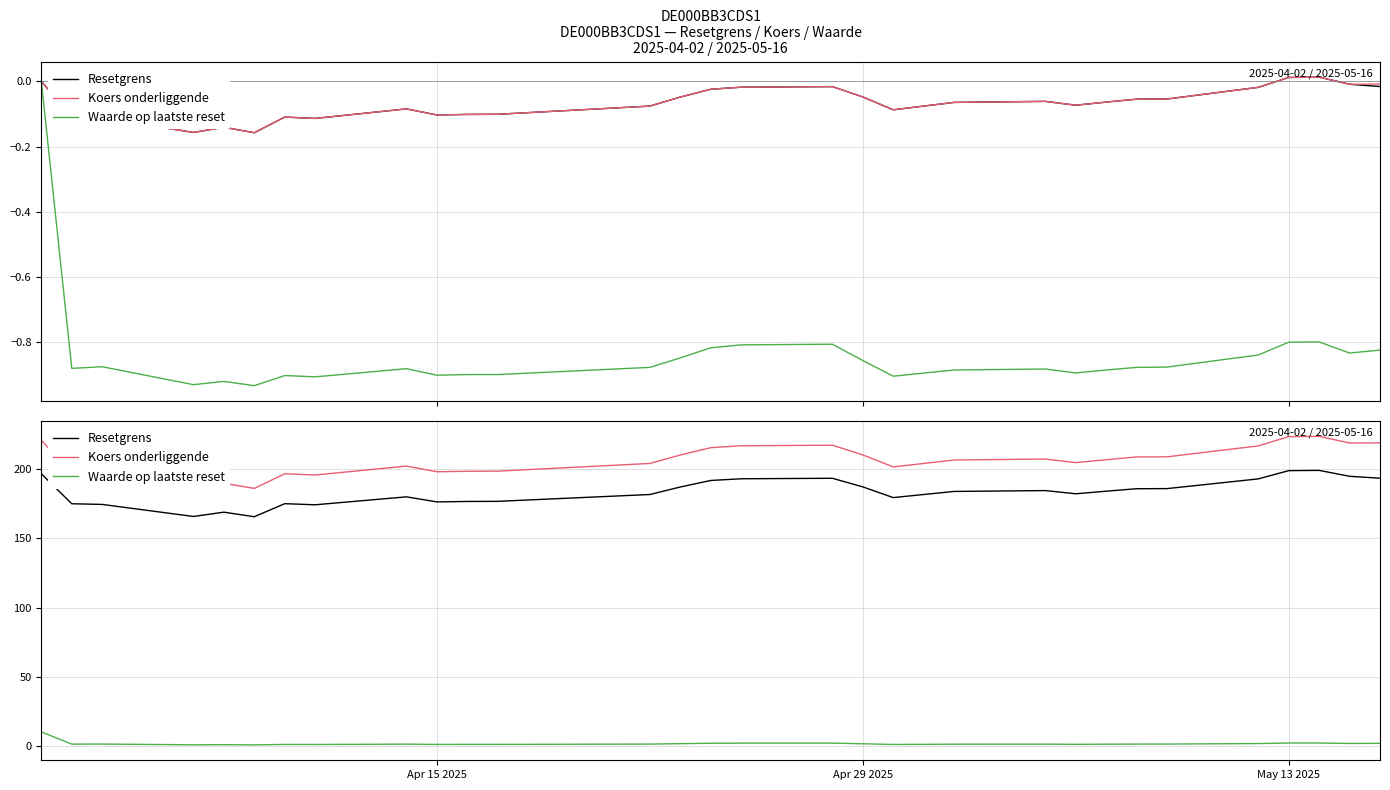

How many values in the Resetgrens series are below 184?

15